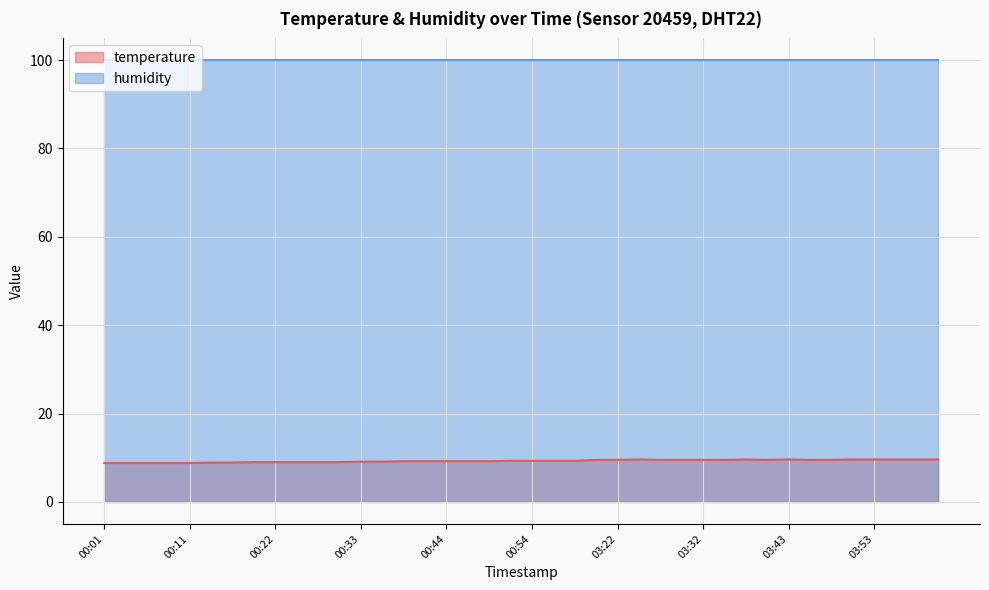

List the labels in order of value, largest first.

03:25, 03:38, 03:43, 03:51, 03:53, 03:56, 03:58, 04:01, 03:19, 03:22, 03:27, 03:30, 03:32, 03:35, 03:41, 03:46, 03:48, 00:52, 00:54, 00:57, 01:00, 00:39, 00:42, 00:44, 00:47, 00:49, 00:33, 00:36, 00:19, 00:22, 00:25, 00:28, 00:31, 00:14, 00:17, 00:01, 00:04, 00:06, 00:09, 00:11